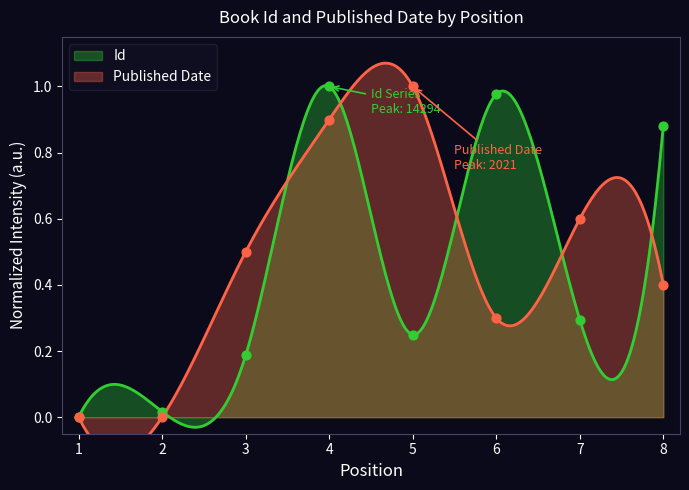

Which series reaches the minimum Y coordinate?

Id